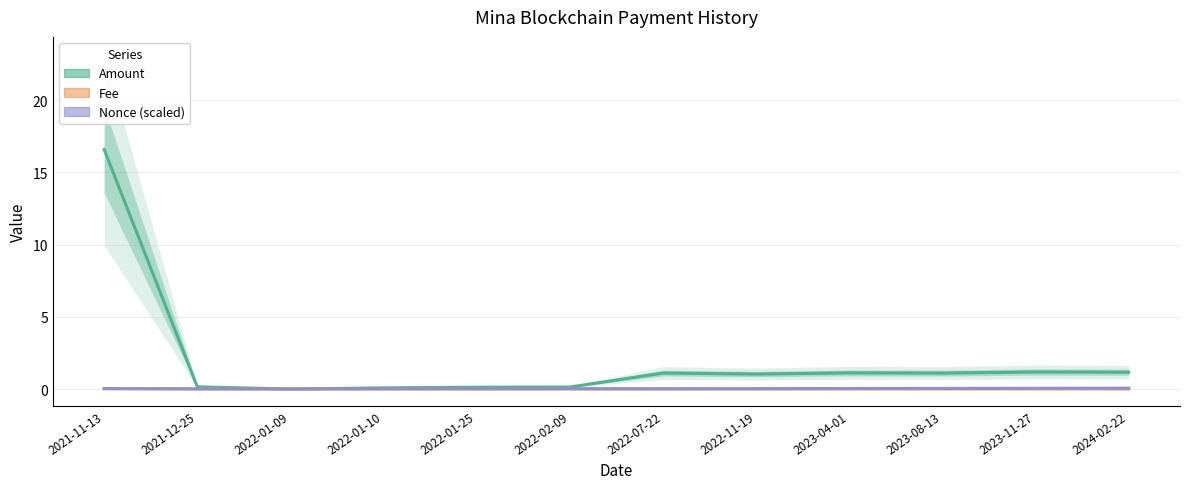

Is this an area chart (filled region under the line)?

No